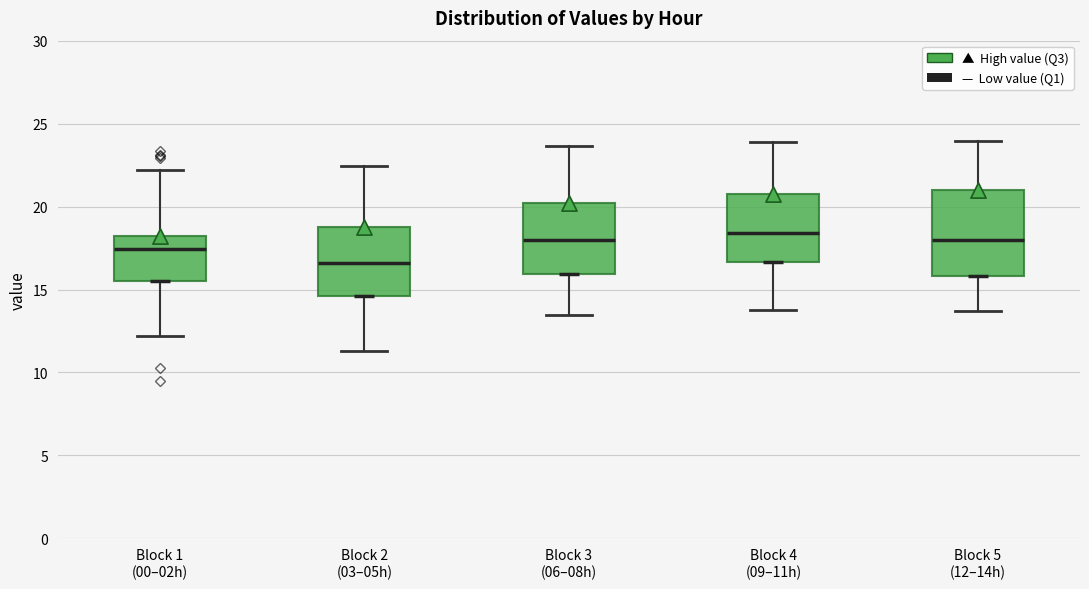

Where is the lower edge of the box for Block 2 (03–05h) on the y-axis? The values are not printed on the chart, so give them approximately, as read against the axis.

14.5